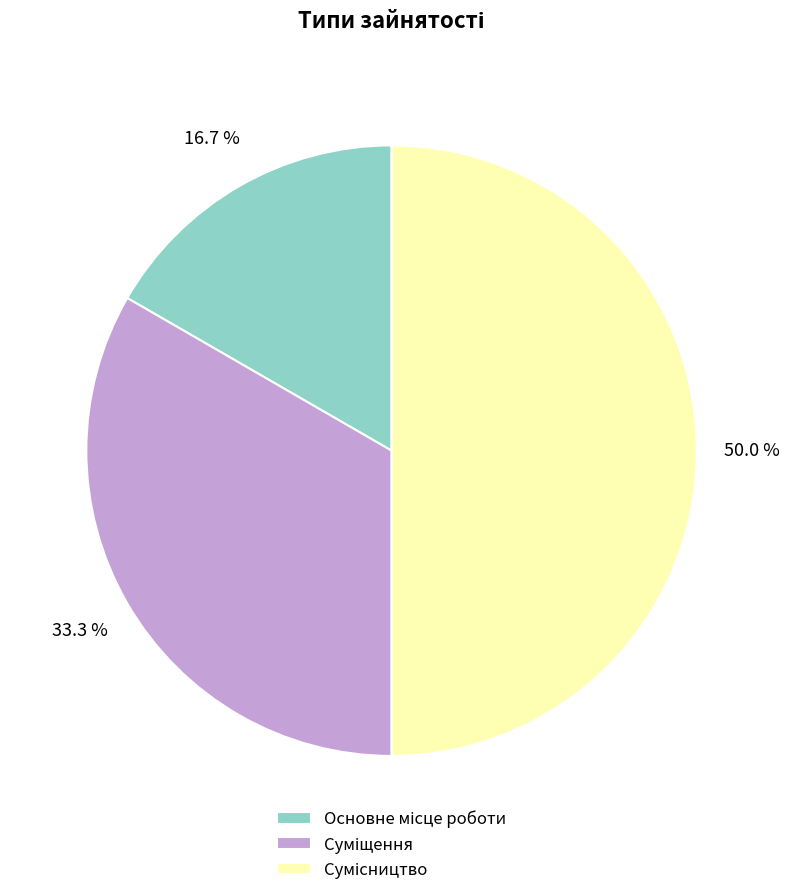

What is the total percentage of Суміщення and Основне місце роботи?

50.0%